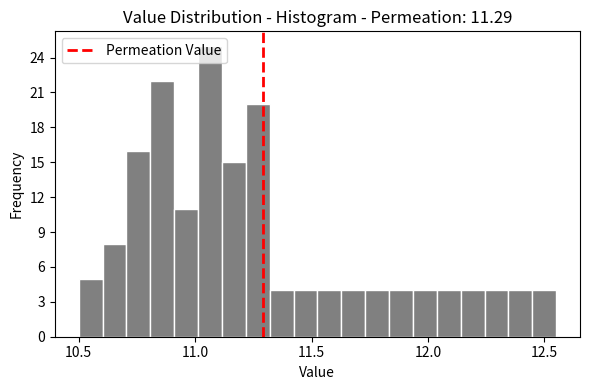

Around what value on the x-axis is the tallest bar? Give the approximate position of its centre, as read against the axis.

11.05